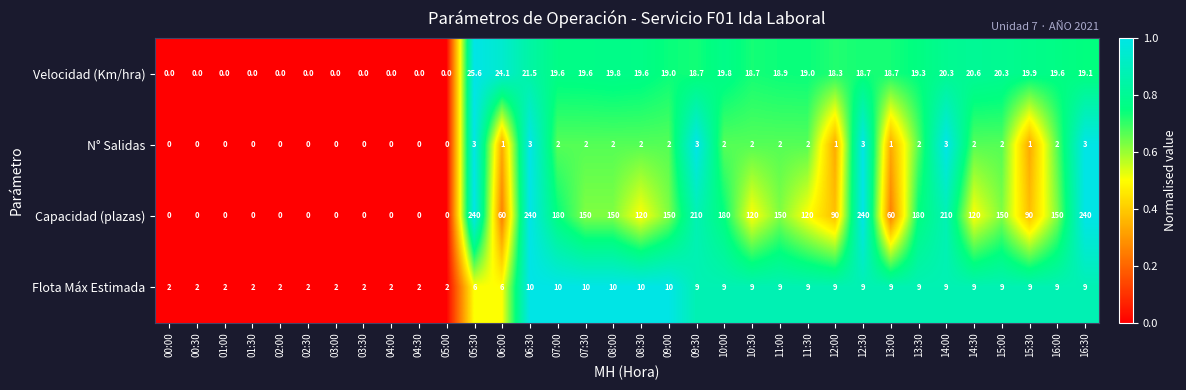

Rank the series by their maximum value, from highest to lowest.

Capacidad (plazas), Velocidad (Km/hra), Flota Máx Estimada, N° Salidas